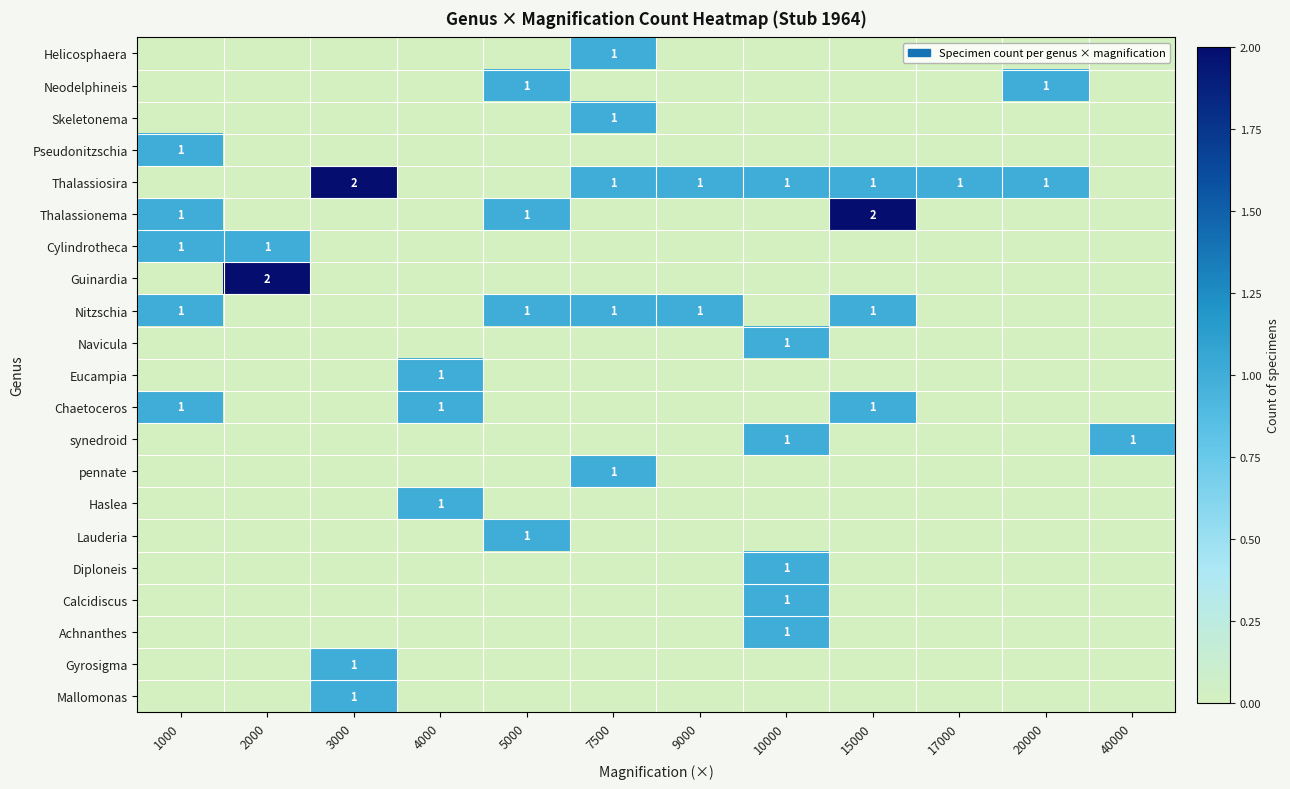

Which has a higher value, 15000 or 9000?

15000